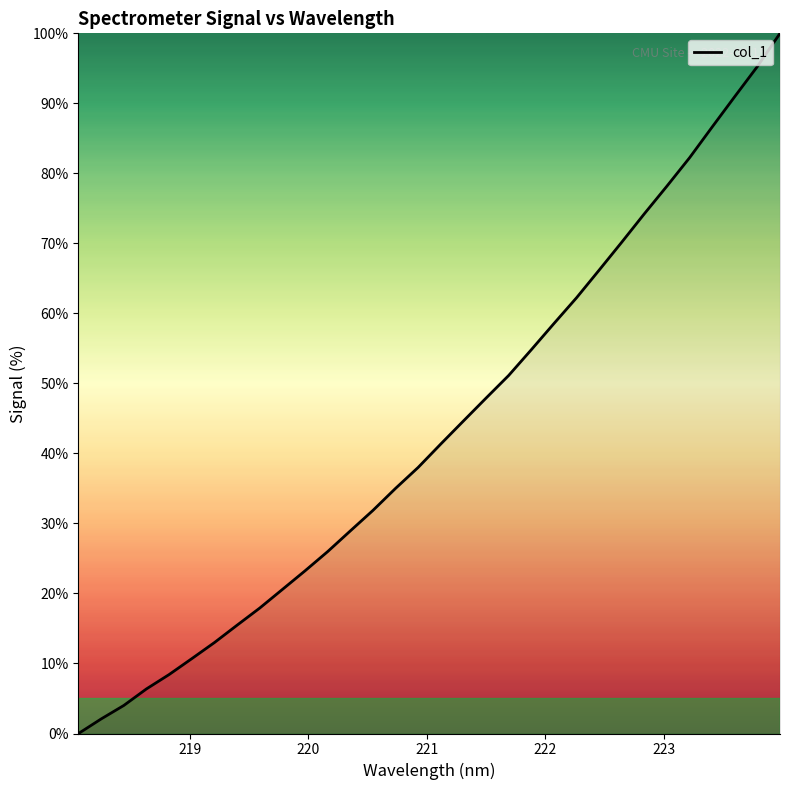

Count the number of data series in this chart.

1